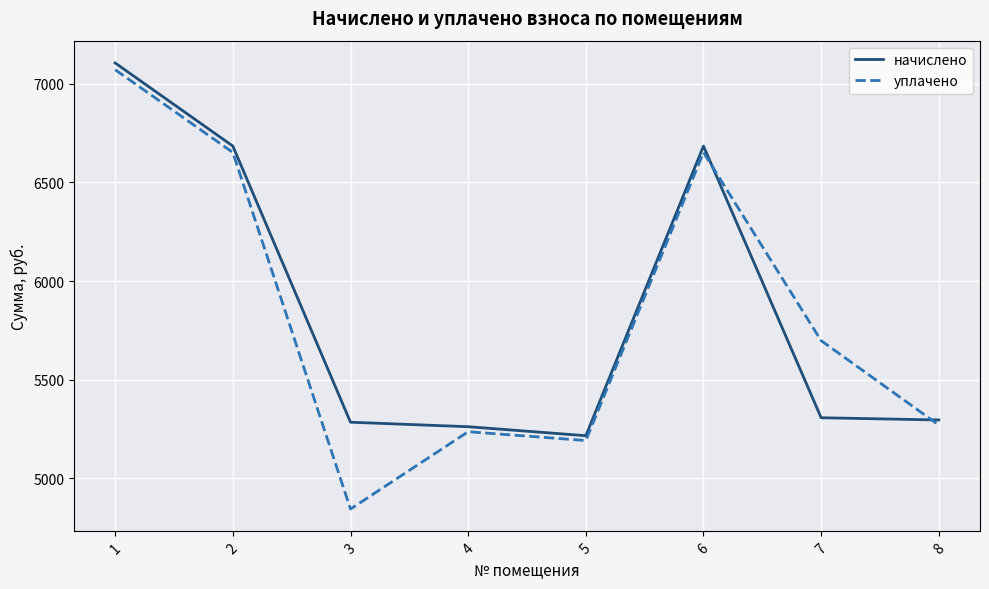

Where is the first local maximum for начислено?

6